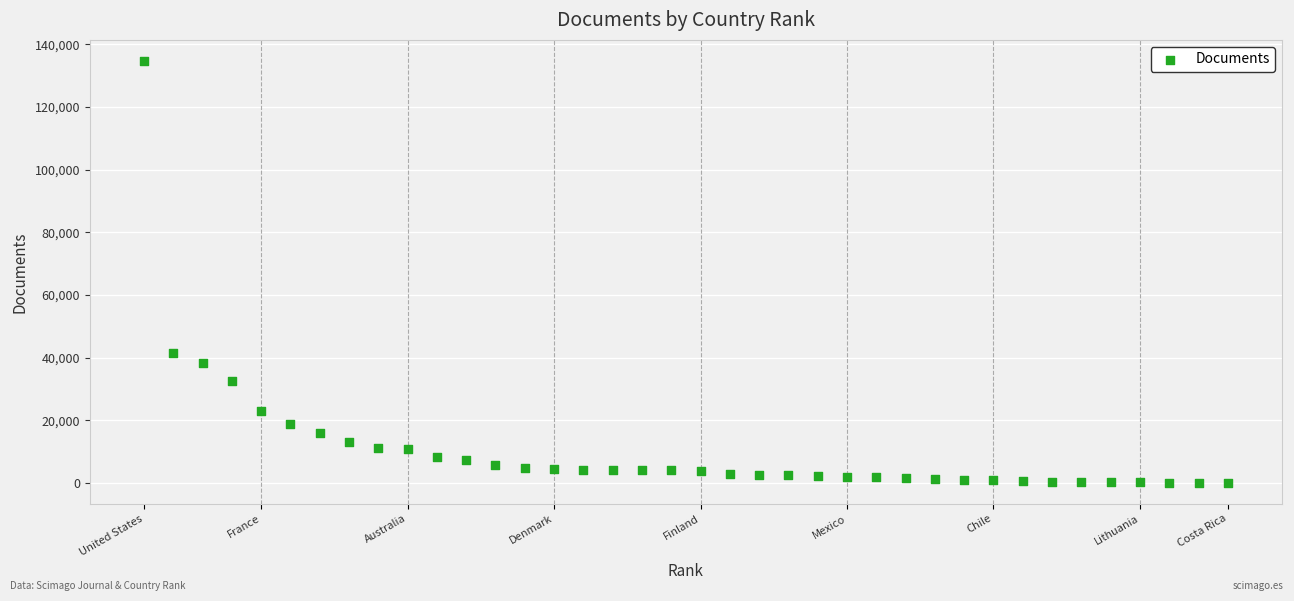

What is the range of Y values (max minus min)?

134652